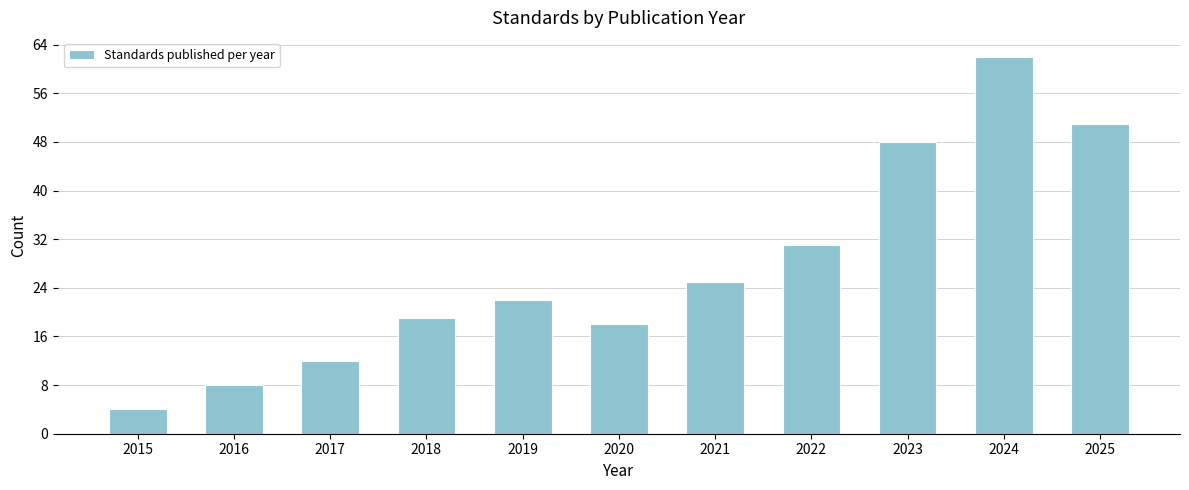

Reading right to left, list all the values displayed in this chart.

2025=51	2024=62	2023=48	2022=31	2021=25	2020=18	2019=22	2018=19	2017=12	2016=8	2015=4